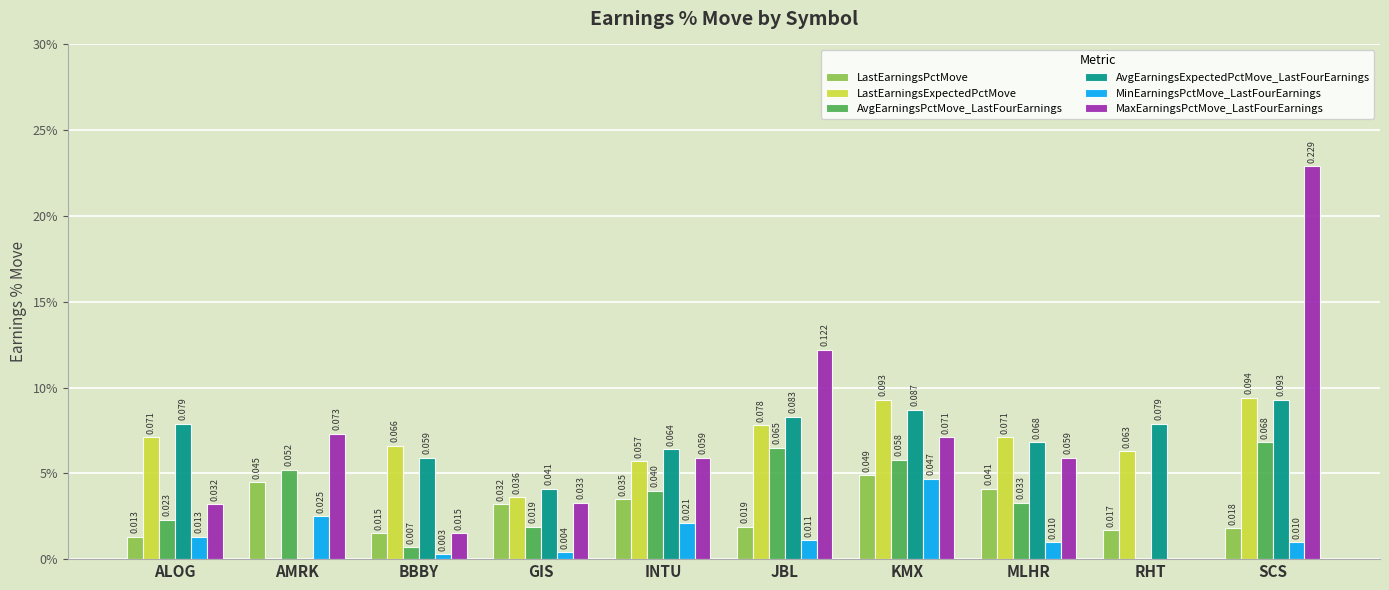

What are all the series names shown in the legend?

LastEarningsPctMove, LastEarningsExpectedPctMove, AvgEarningsPctMove_LastFourEarnings, AvgEarningsExpectedPctMove_LastFourEarnings, MinEarningsPctMove_LastFourEarnings, MaxEarningsPctMove_LastFourEarnings